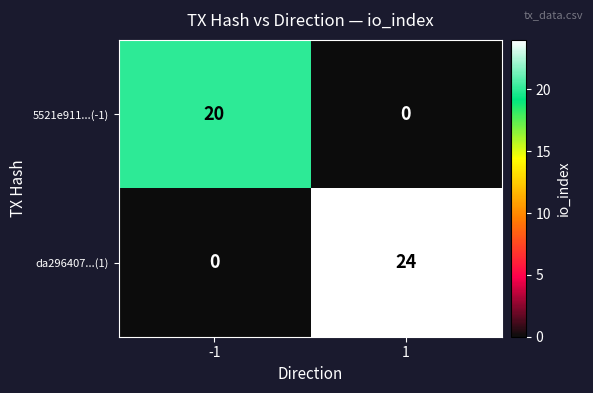

Reading right to left, transcribe all the data shown in this chart.

5521e911...(-1): 0	20
da296407...(1): 24	0